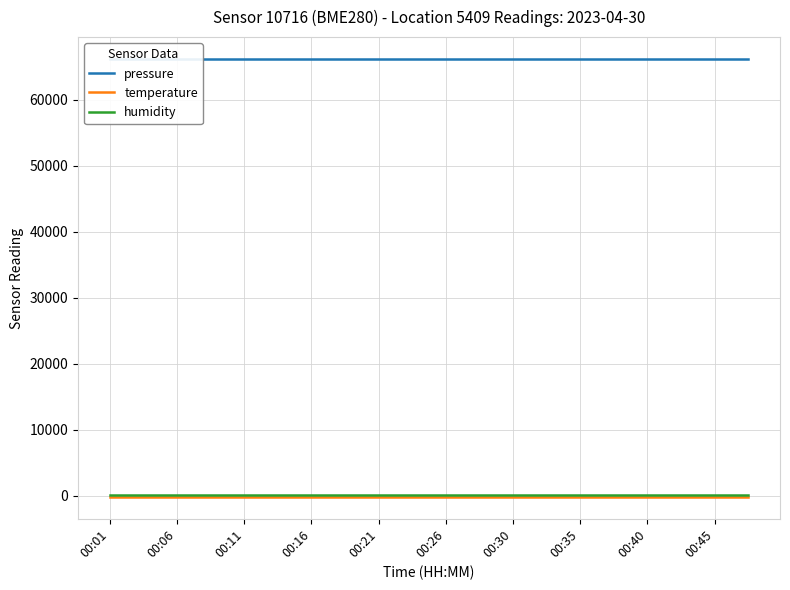

At how many categories does at least one series exceed 9705?

20